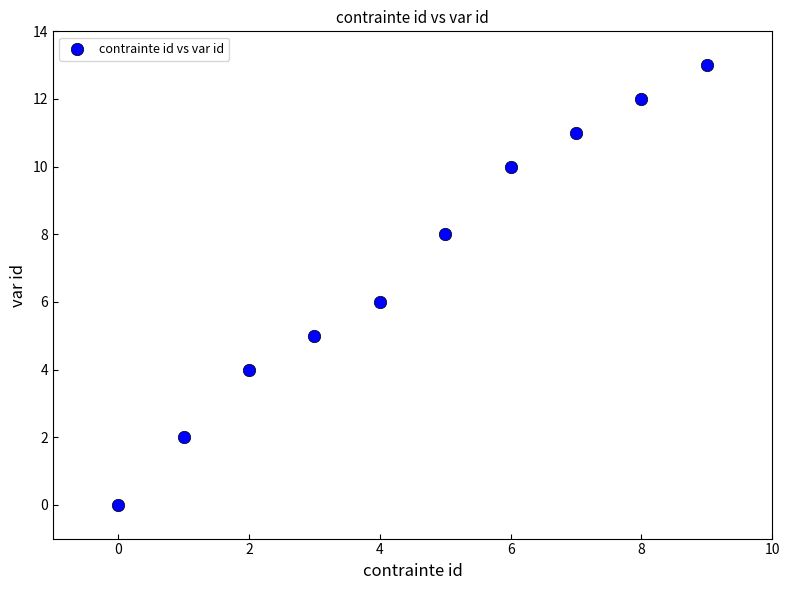

What is the average Y value?

7